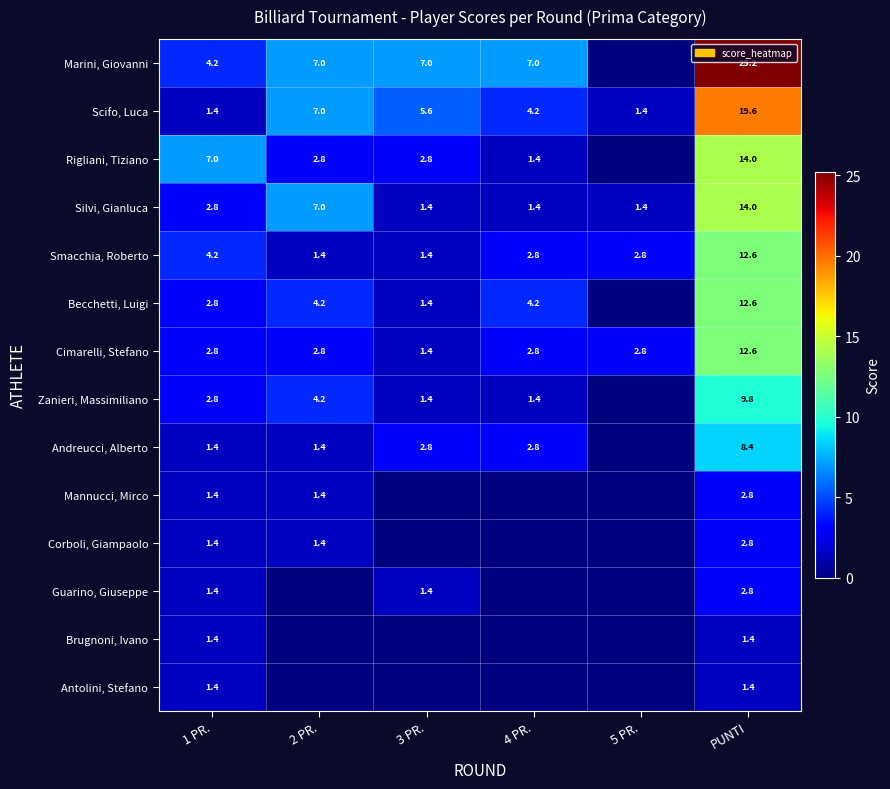

The value of Zanieri, Massimiliano at PUNTI is 12.8. True or false?

False